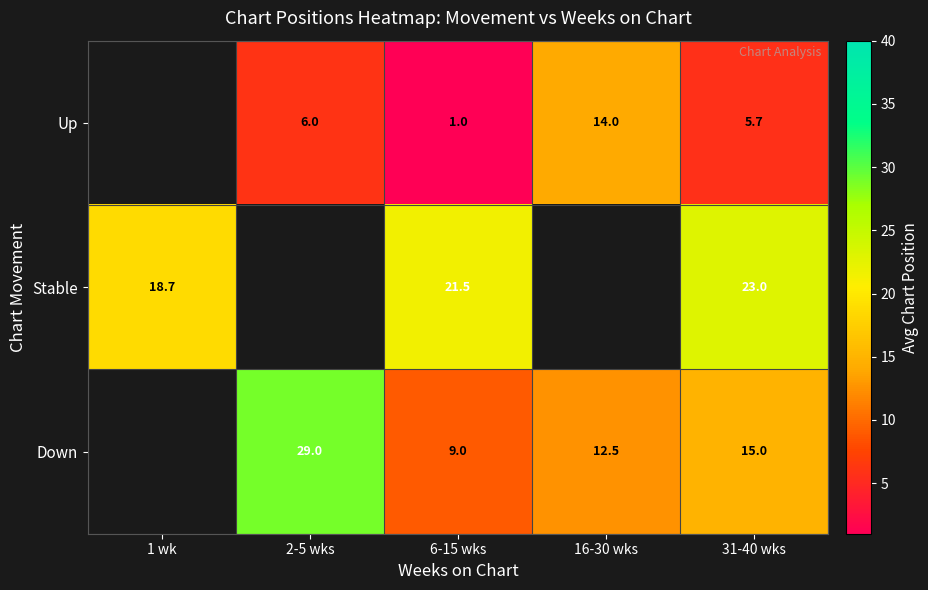

Is the value of Down at 6-15 wks greater than the value of Up at 16-30 wks?

No